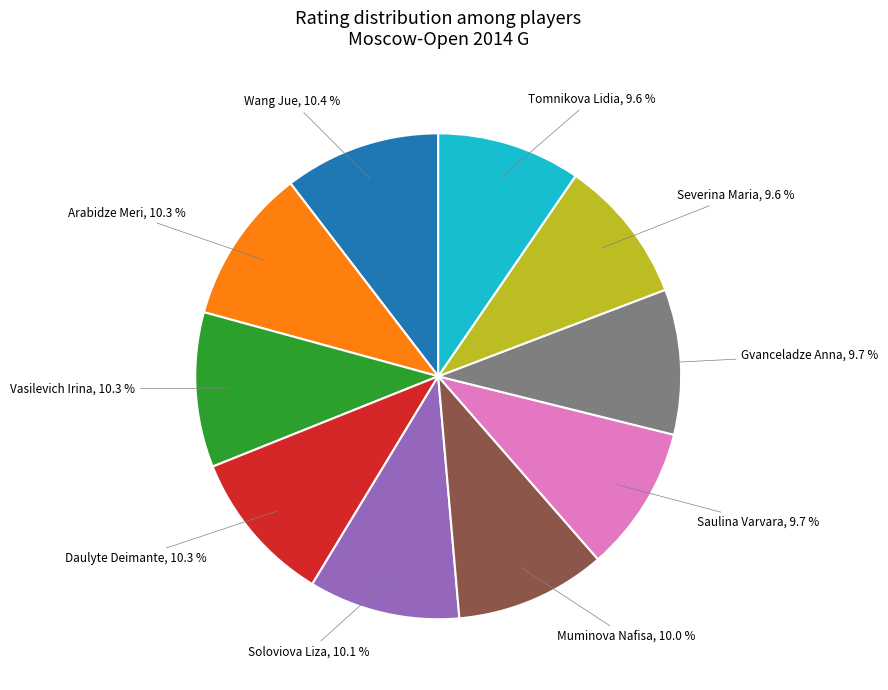

Does any single category account for the majority?

No